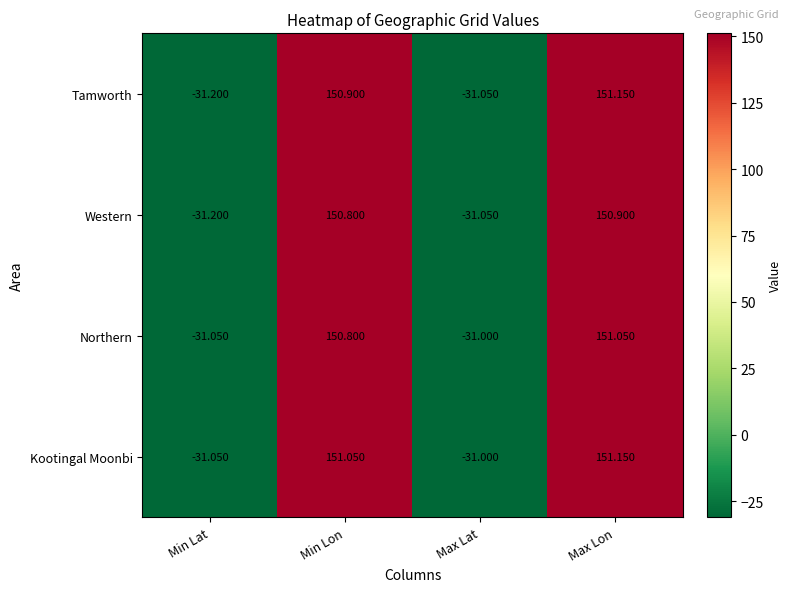

How many values in the Kootingal Moonbi series are below 151?

2